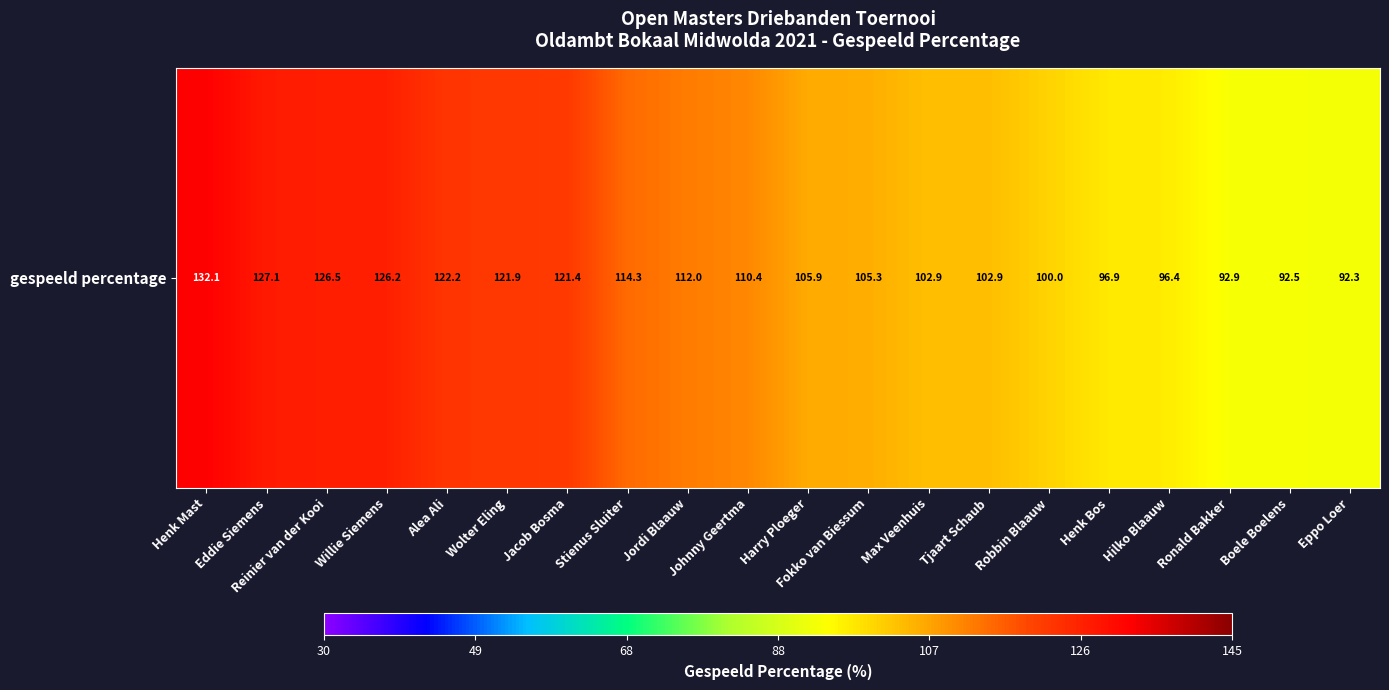

How many categories are shown in the chart?

20